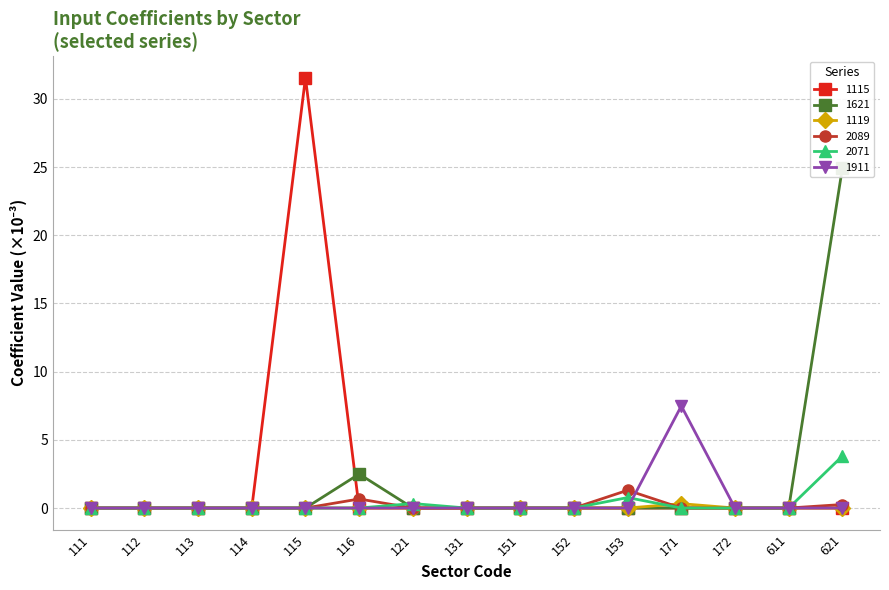

At which label is 1115 closest to 15?

111